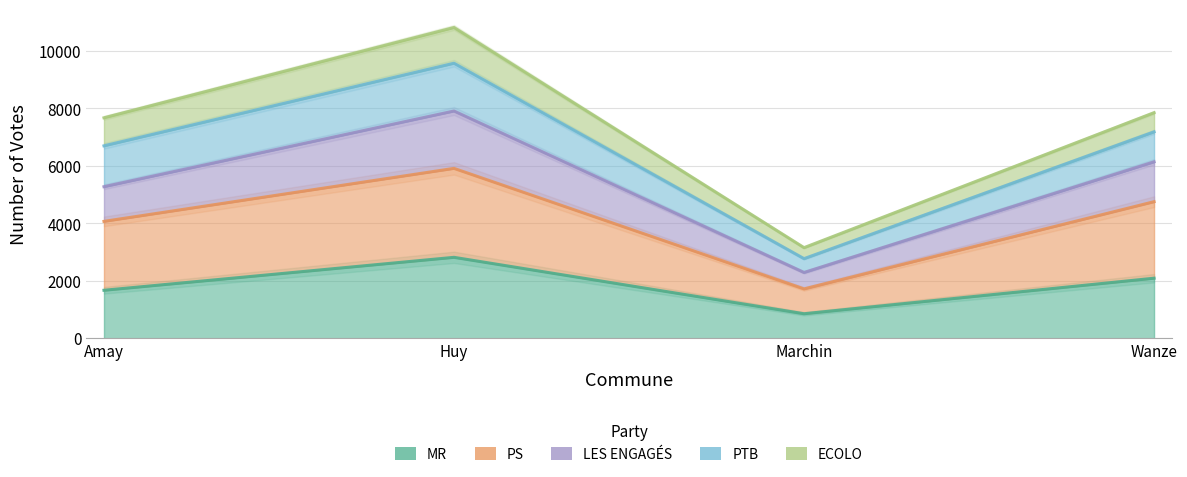

What is the greatest value displayed?

7911